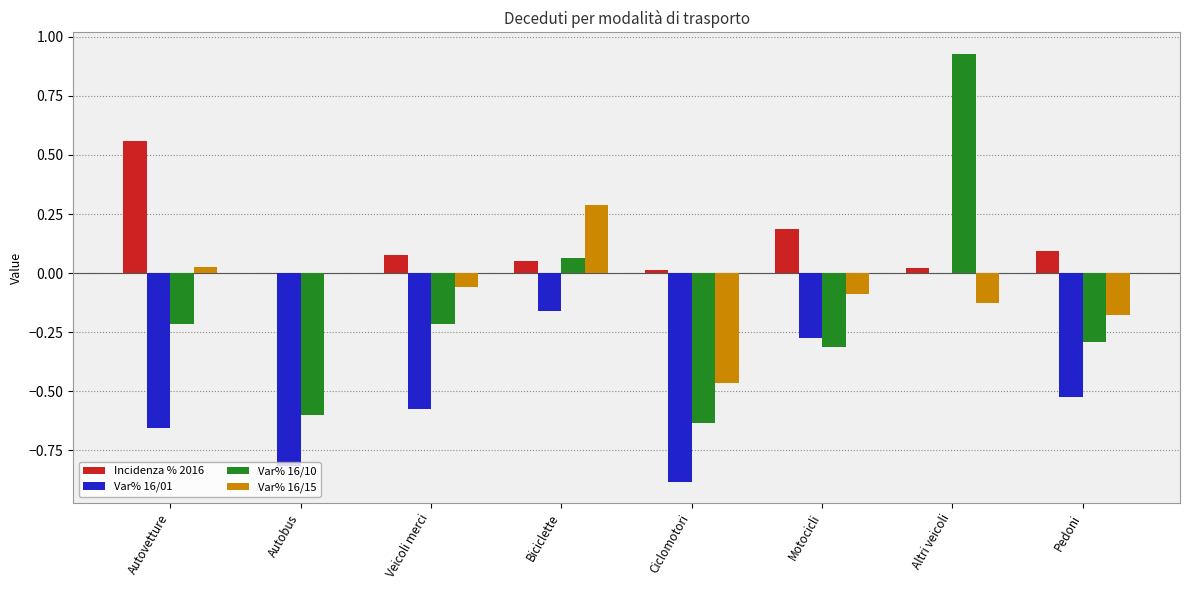

Where is Var% 16/01 nearest to the value 0?

Altri veicoli